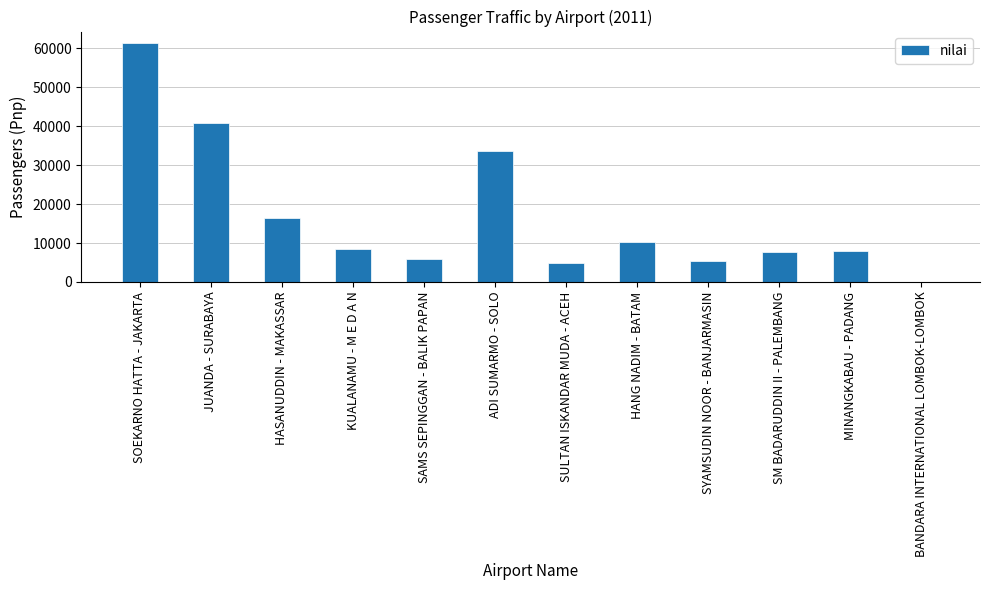

Which category has the highest value across all series?

SOEKARNO HATTA - JAKARTA